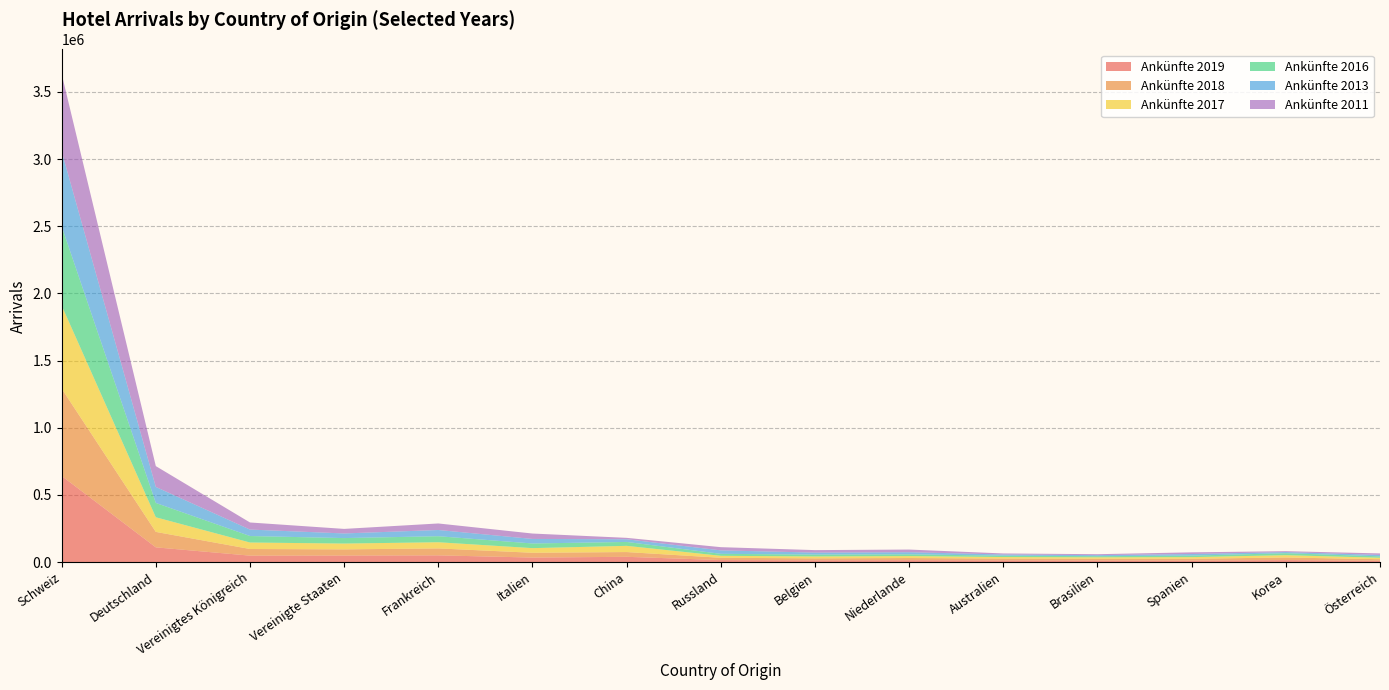

Reading left to right, what are all the values shown in this chart?

Ankünfte 2019: 641636	110172	48461	49219	50534	34235	39699	15493	13858	14810	13412	12545	12014	15313	10772
Ankünfte 2018: 649656	114980	49468	45846	51649	35580	35392	16947	14501	15923	13369	12848	13272	19356	11142
Ankünfte 2017: 618475	108841	48203	43334	45935	34476	46221	14770	13900	14331	11258	10585	12105	17212	10854
Ankünfte 2016: 589645	106676	48305	40697	44902	34622	29076	14699	13971	13204	10052	8398	11325	14665	10596
Ankünfte 2013: 558210	119178	48099	34530	46269	33823	19931	25772	14871	15691	9027	7801	11830	8606	10438
Ankünfte 2011: 576182	154899	52708	33815	48596	40215	10507	23804	18445	19741	7609	7005	12445	6462	11180